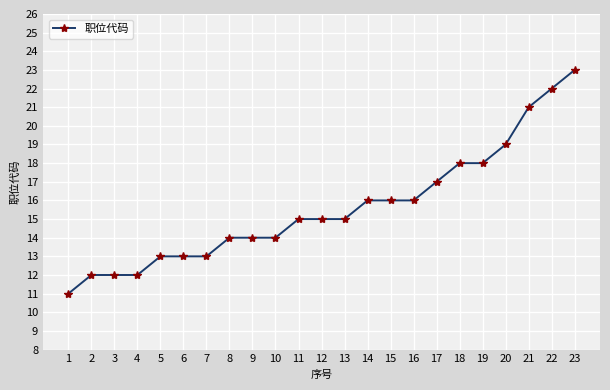

How many categories are shown in the chart?

23